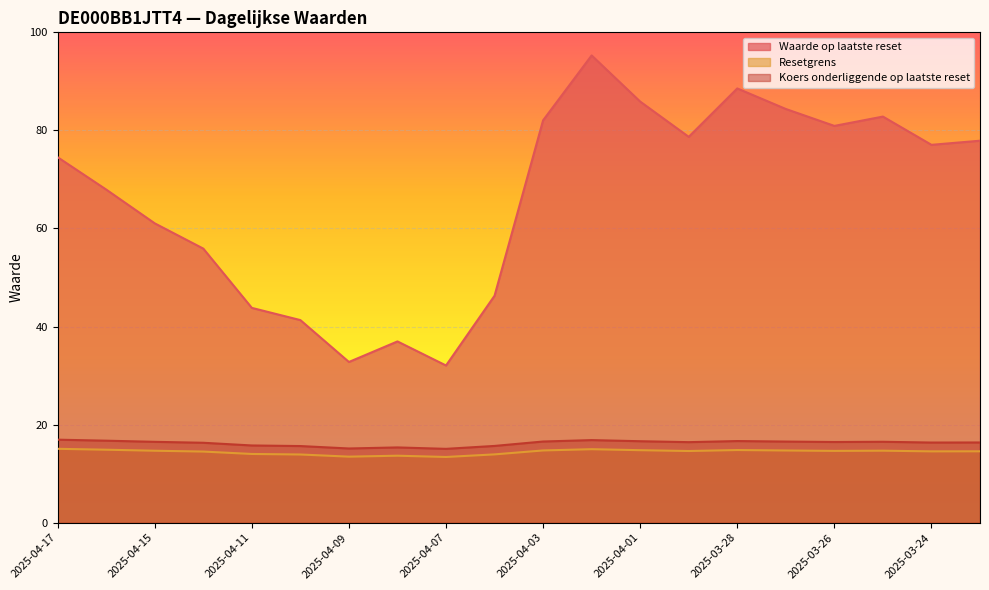

Which category has the highest value in the Koers onderliggende op laatste reset series?

2025-04-17